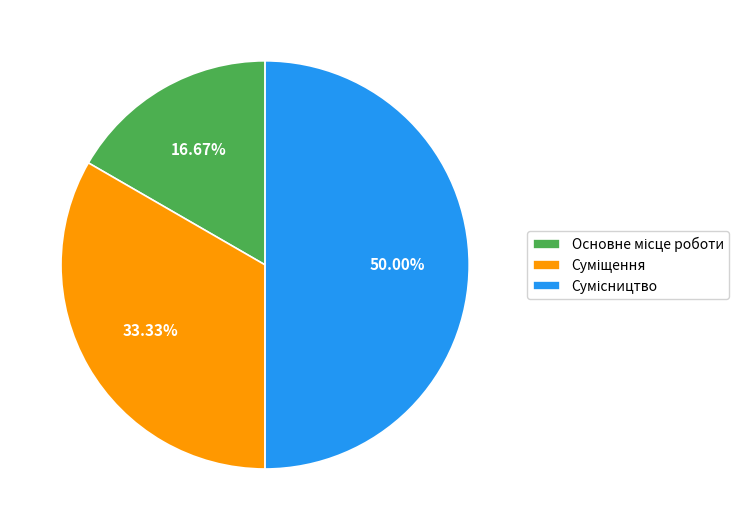

Which slice is the largest?

Сумісництво